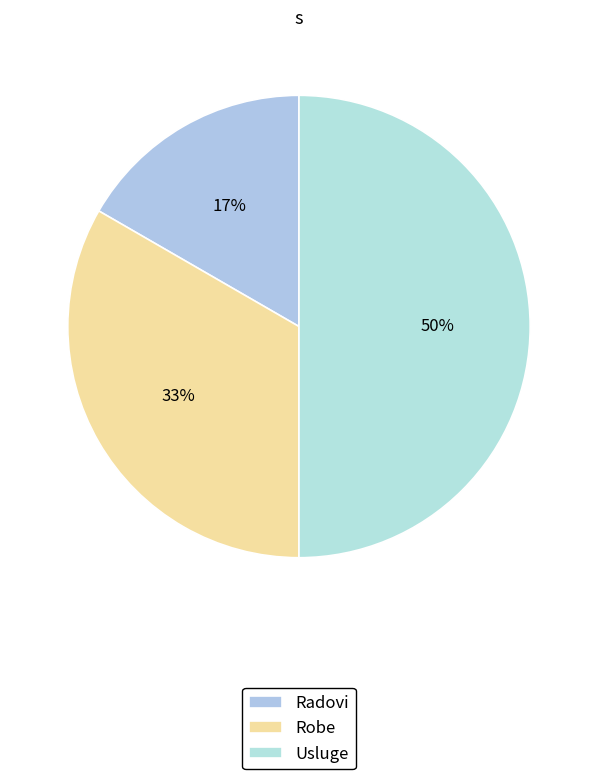

Is there a majority slice in this chart?

No